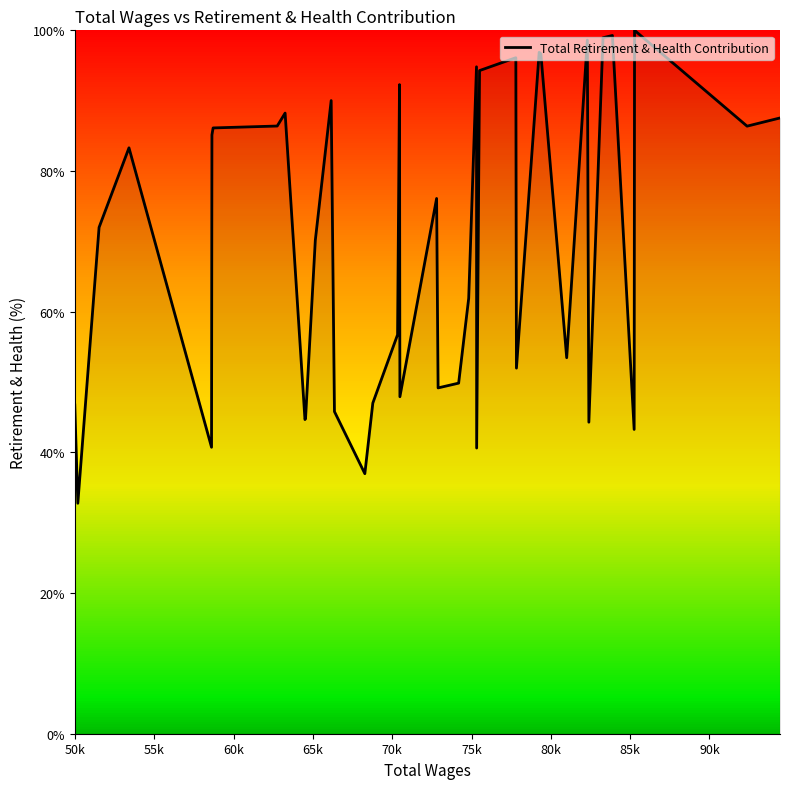

What is the difference between the maximum and minimum values?

67.2